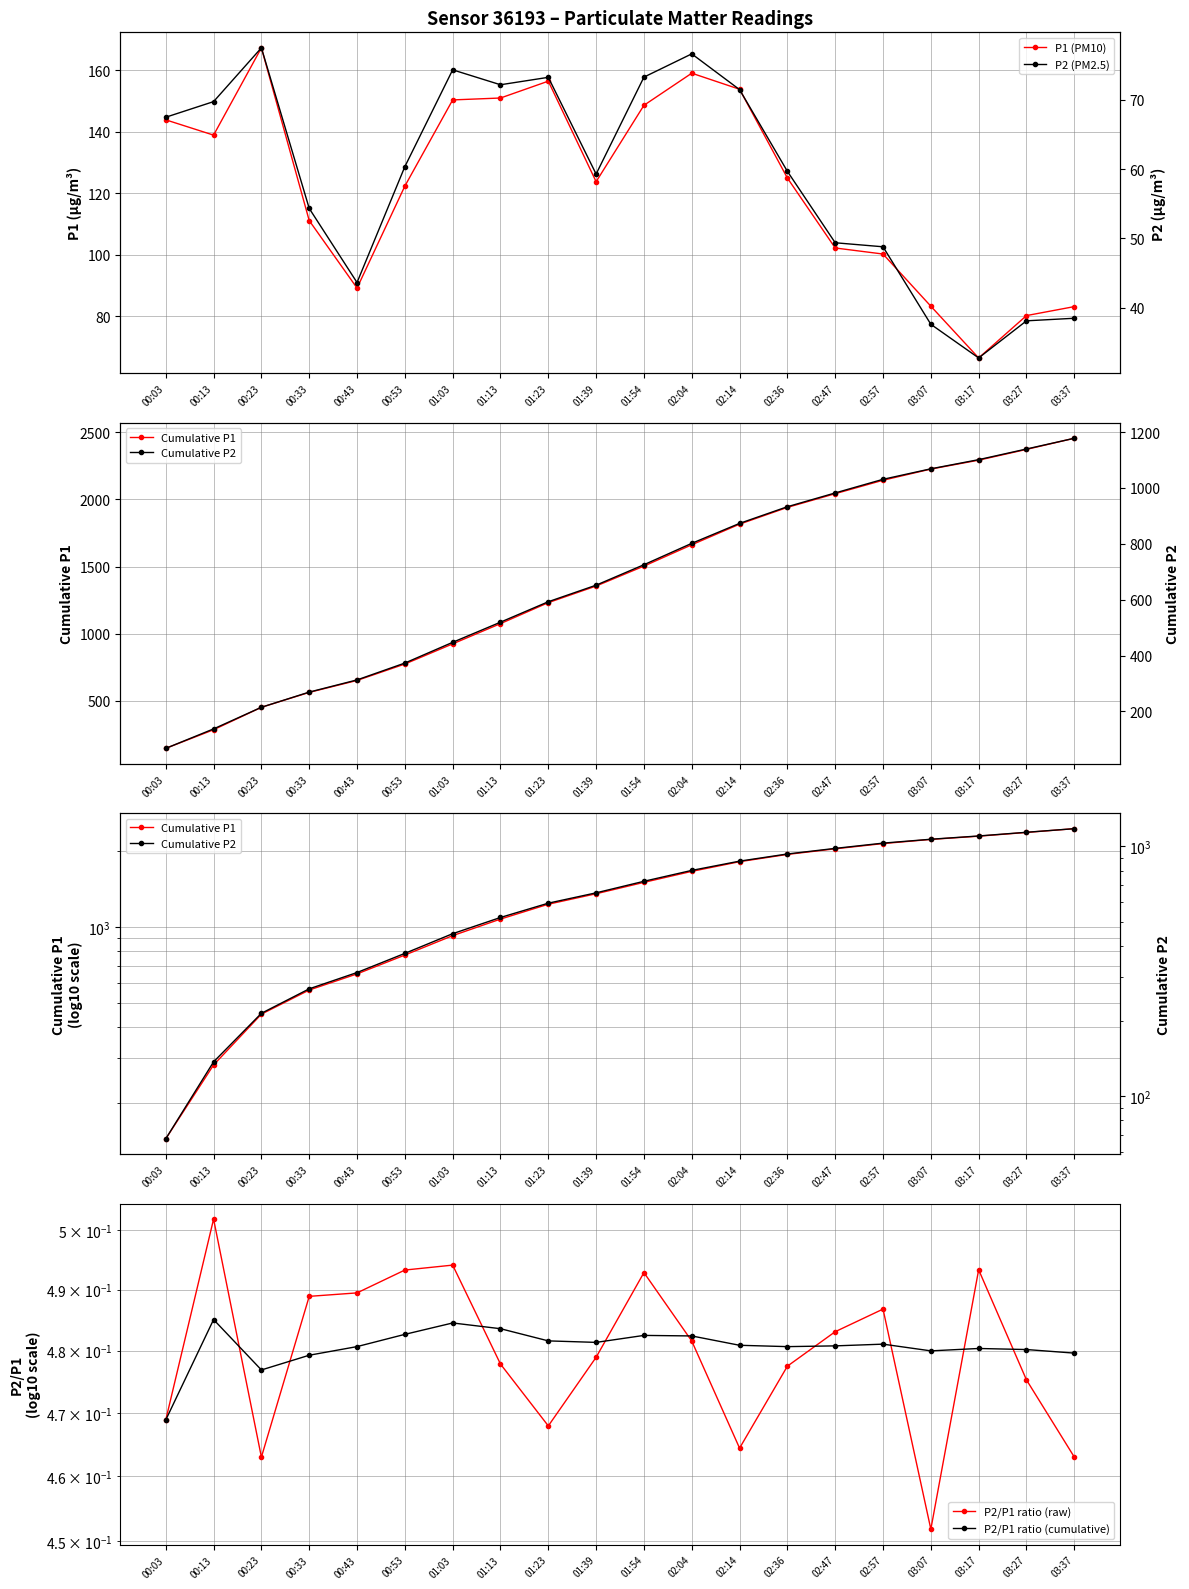

List the series in order of their peak value, lowest first.

P2/P1 ratio (cumulative), P2/P1 ratio (raw), P2 (PM2.5), P1 (PM10), Cumulative P2, Cumulative P1